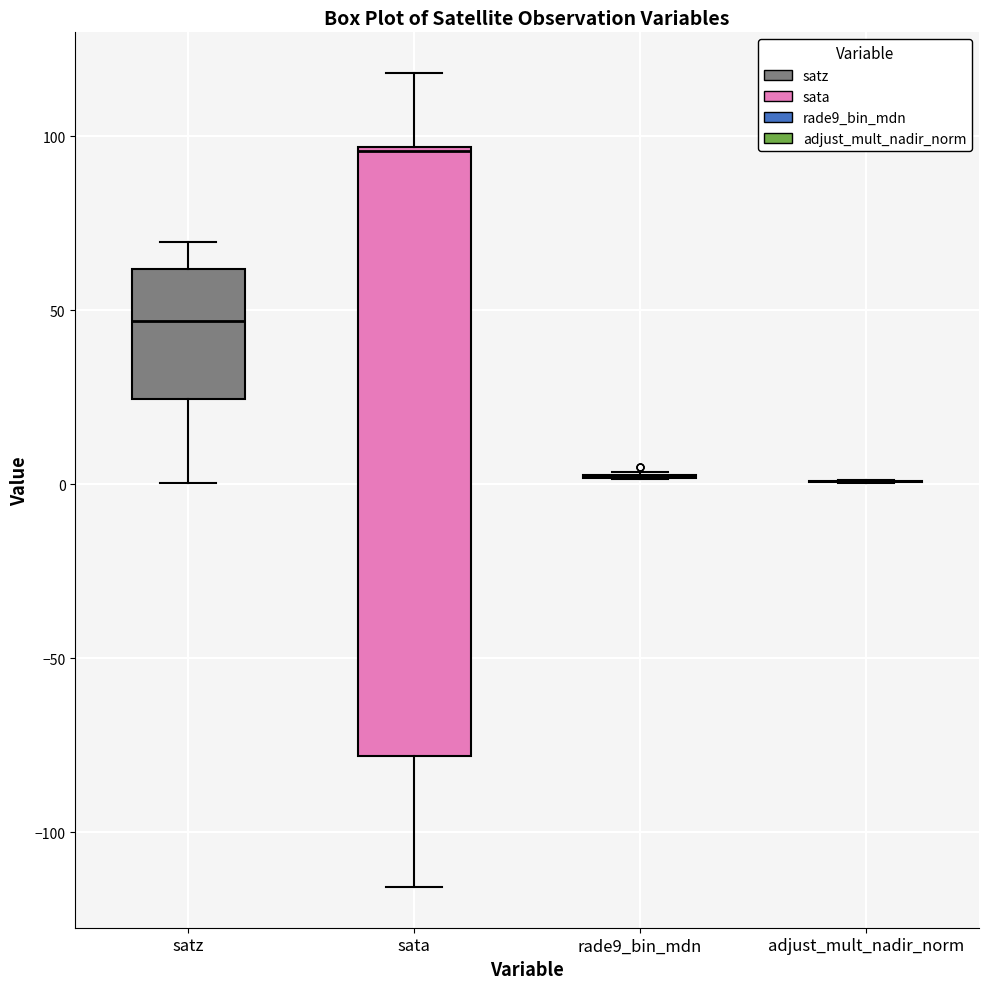

Reading left to right, transcribe this box plot: for each box, give where its median line is, the range the box spans, and where its two whiskers end, as read against the y-axis. The values are not printed on the chart, so give them approximately, as read against the axis.

satz: median 45, box 25 to 60, whiskers 0 to 70
sata: median 95, box -80 to 95, whiskers -115 to 120
rade9_bin_mdn: box collapsed to a line at 0, whiskers 0 to 5
adjust_mult_nadir_norm: box collapsed to a line at 0, whiskers 0 to 0